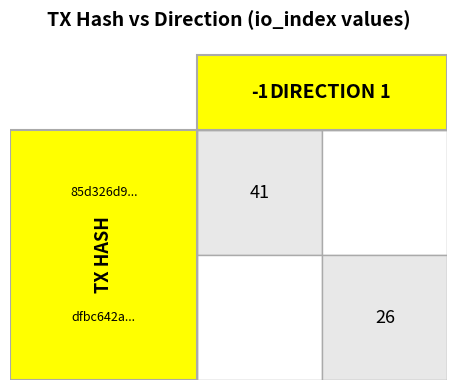

Rank the series by their maximum value, from lowest to highest.

dfbc642a7760c9f6ea267c4cfb762655d832e62, 85d326d90b0e5537d46e68f62e28555a1ad8c1e